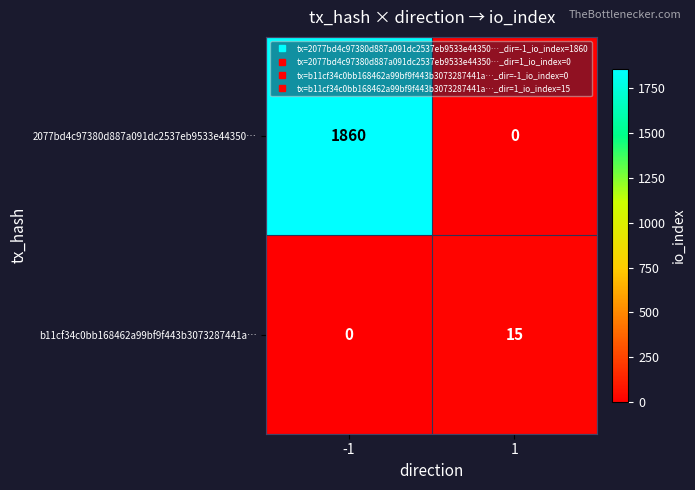

Between -1 and 1, which series saw the biggest shift?

2077bd4c97380d887a091dc2537eb9533e44350…